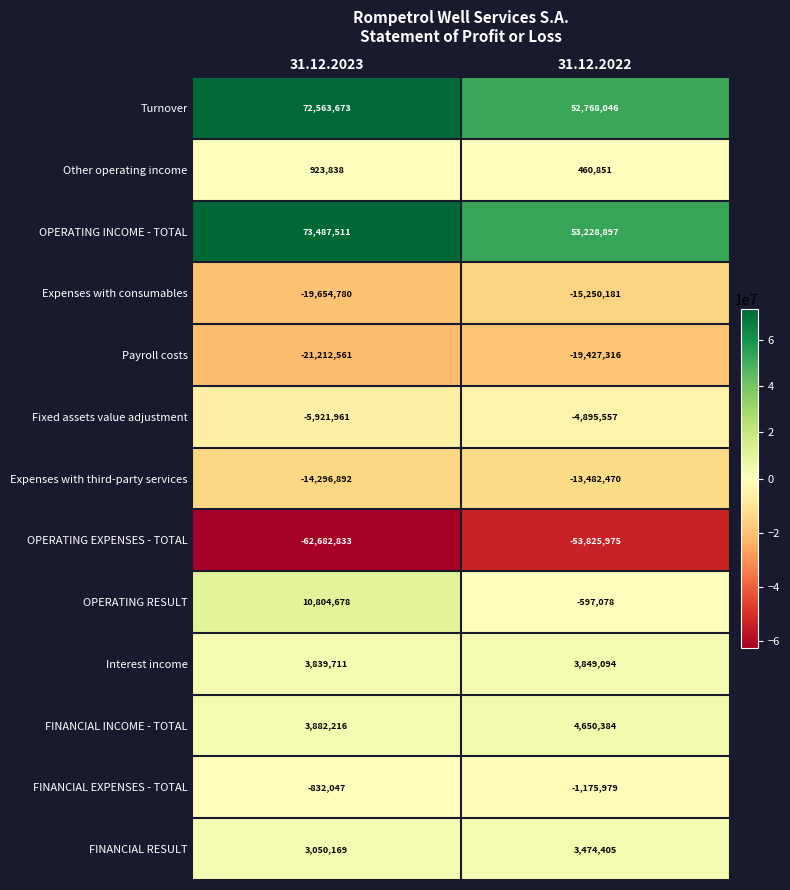

What is the difference between the maximum and minimum values in the Fixed assets value adjustment series?

1026404